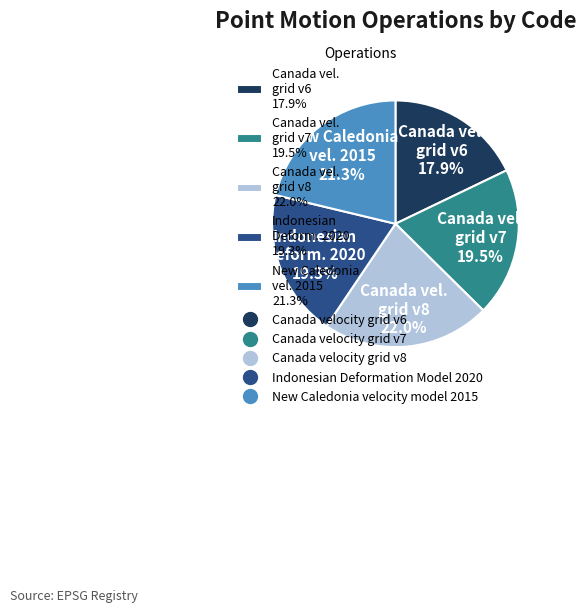

To the nearest percent, what is the average slice percentage?

20%